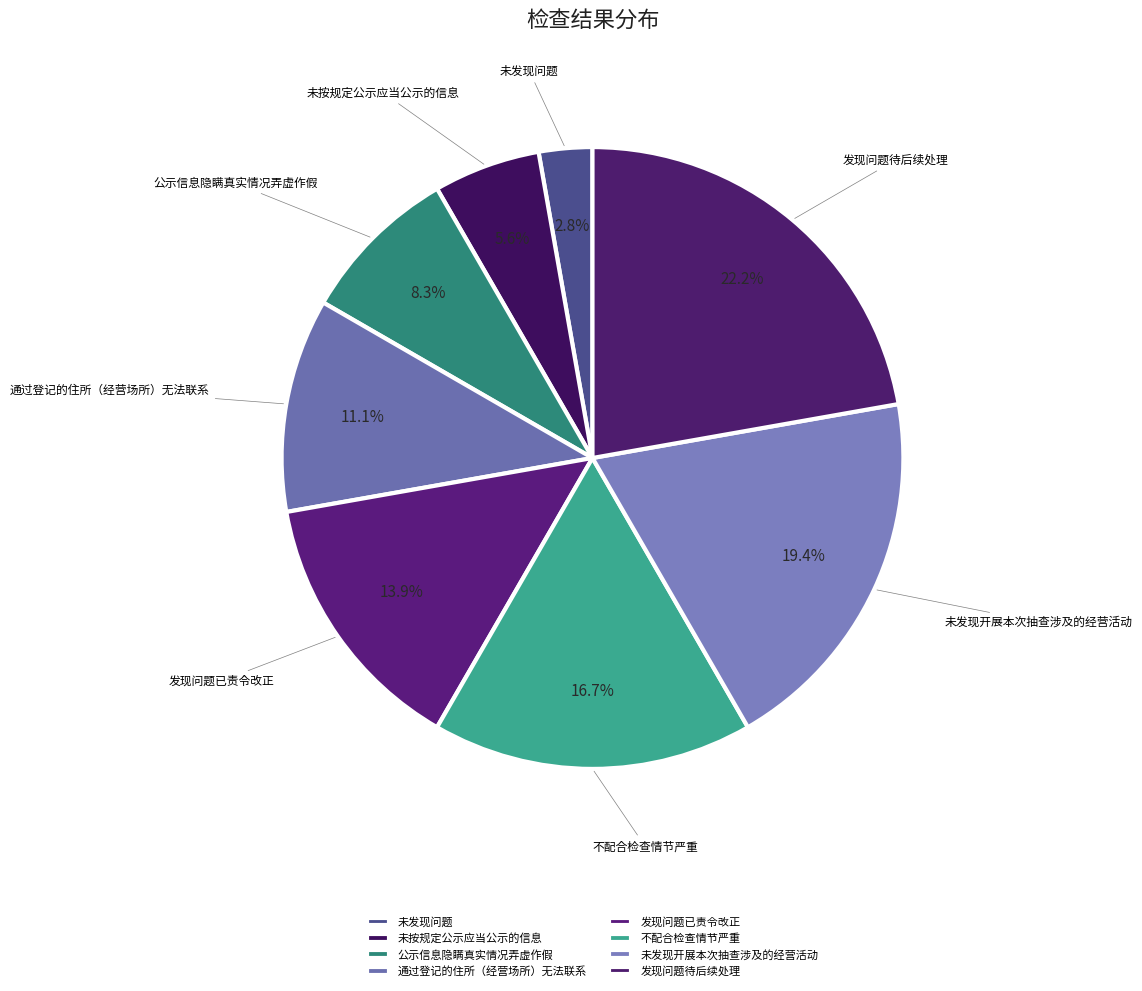

Count the number of slices in the pie.

8